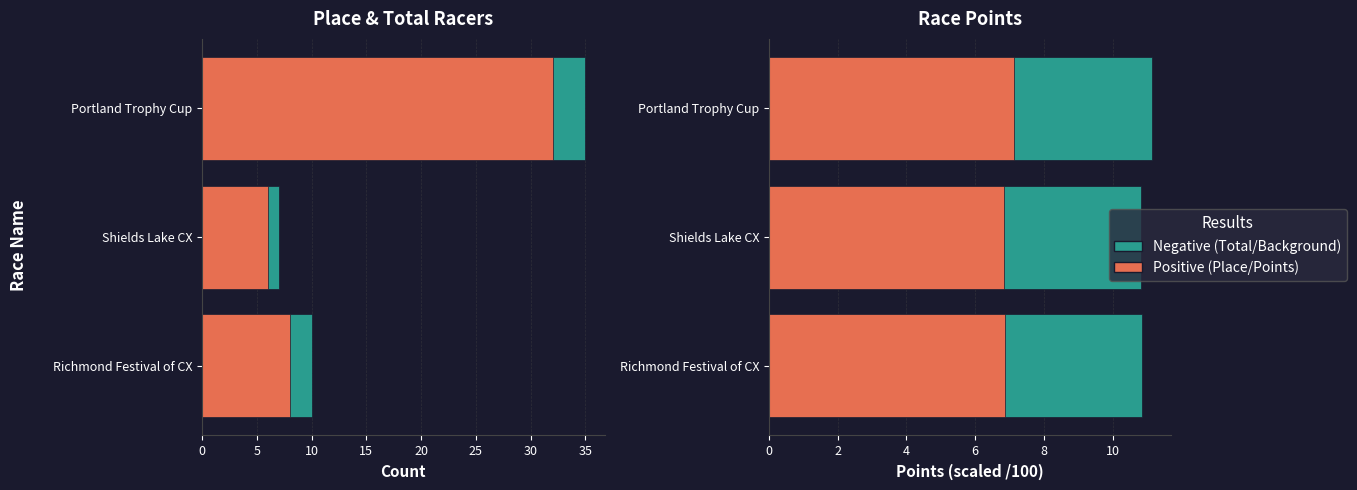

What is the spread (max minus min) of values at Portland Trophy Cup?

27.9